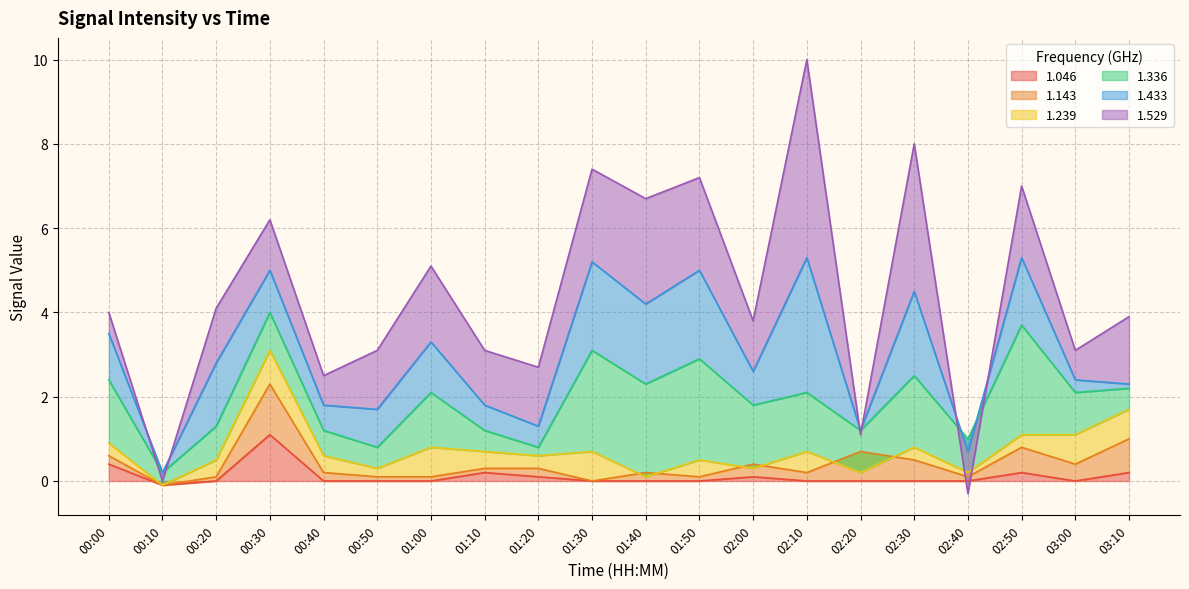

What is the average value of the 1.433 series?

1.1